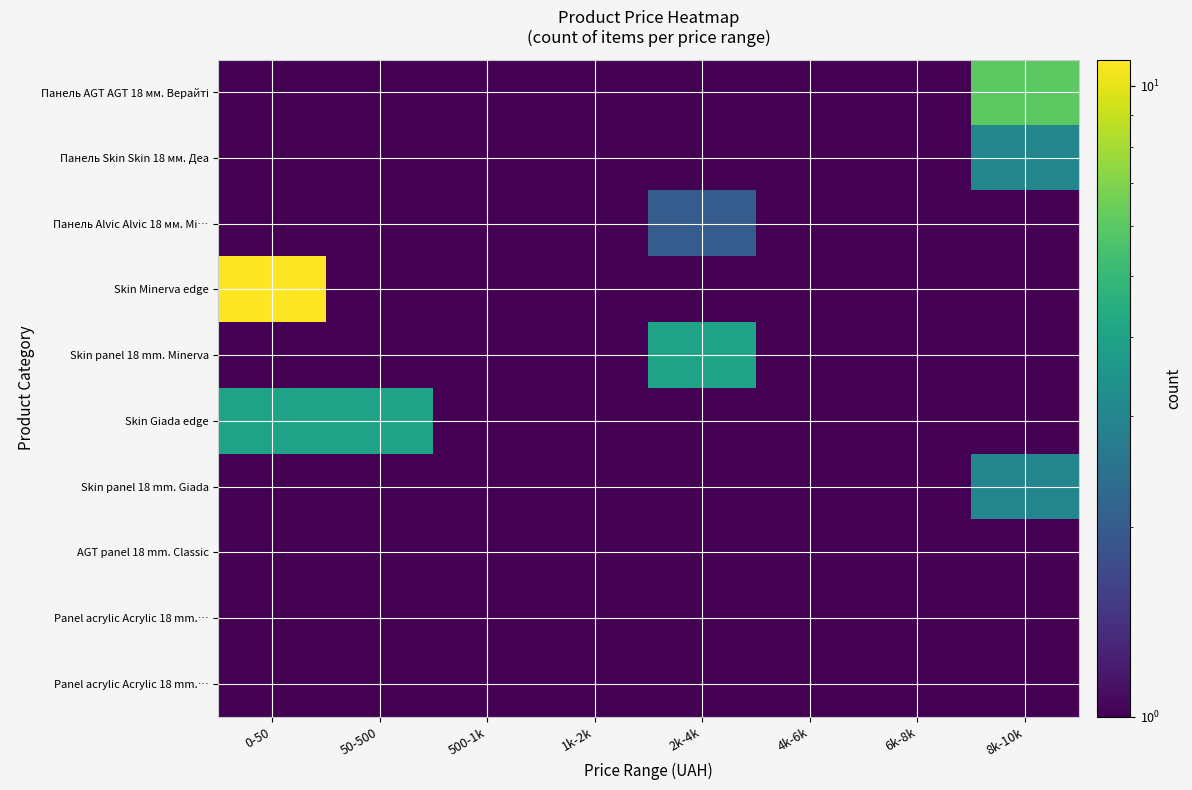

At how many categories does at least one series exceed 1?

6